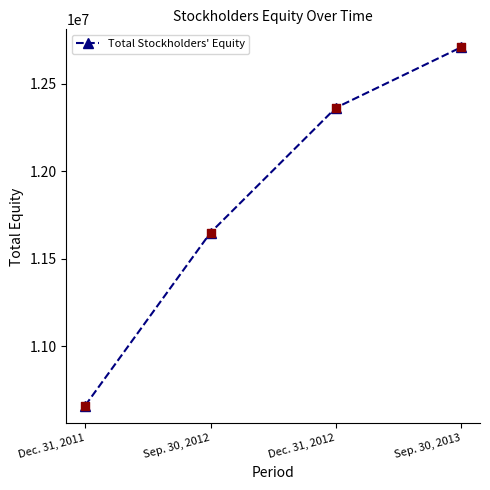

Between Sep. 30, 2013 and Sep. 30, 2012, which is larger?

Sep. 30, 2013